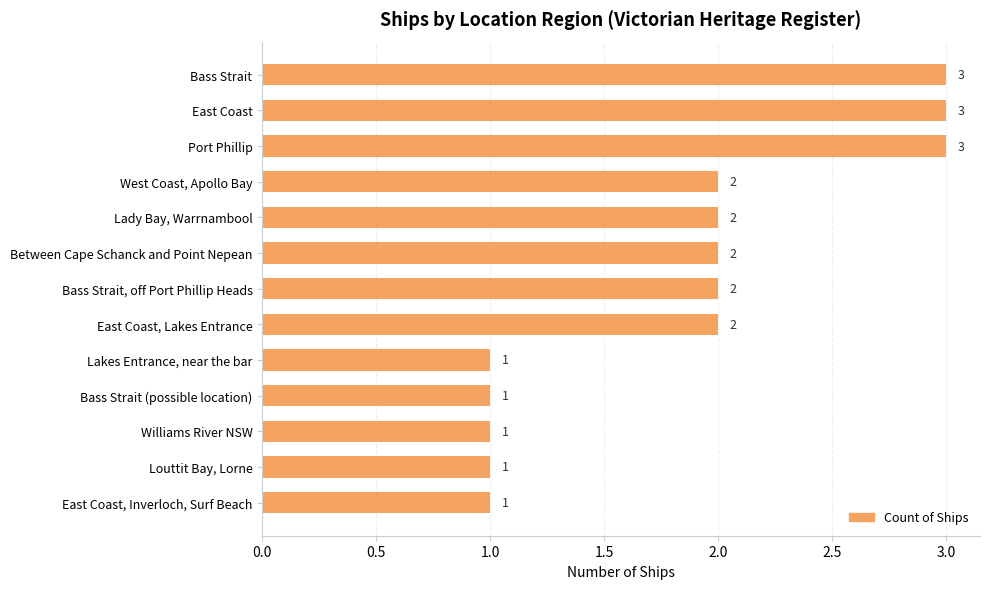

Approximately how many times larger is the value at Lady Bay, Warrnambool compared to Bass Strait, off Port Phillip Heads?

1.0